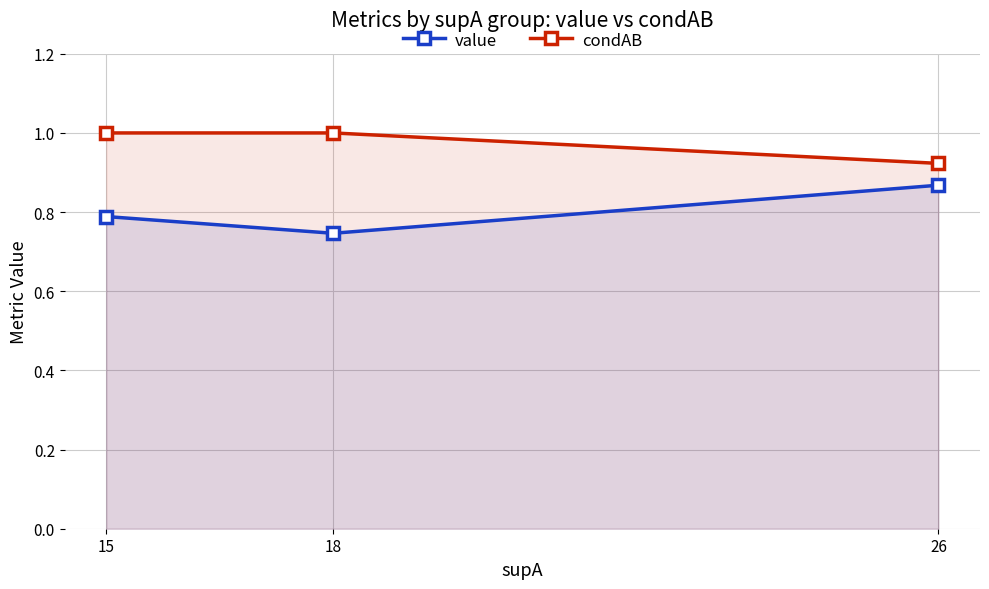

Reading left to right, extract all data points from this chart.

value: 0.8	0.7	0.9
condAB: 1.0	1.0	0.9